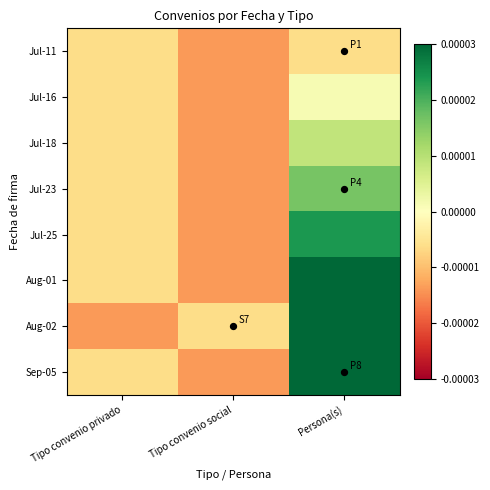

At which category is the sum across all series the highest?

Persona(s)